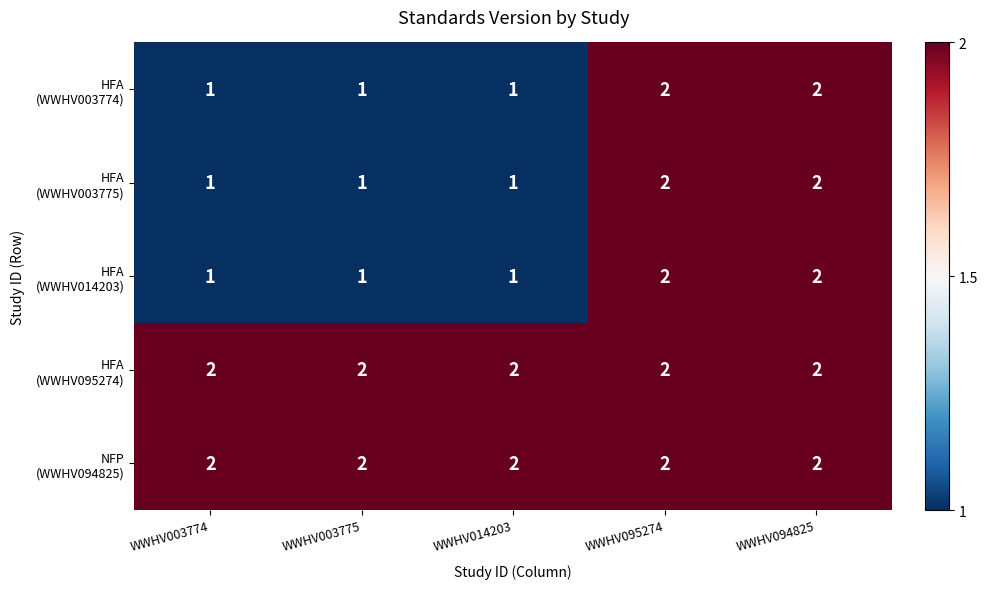

At how many categories does at least one series exceed 1?

5